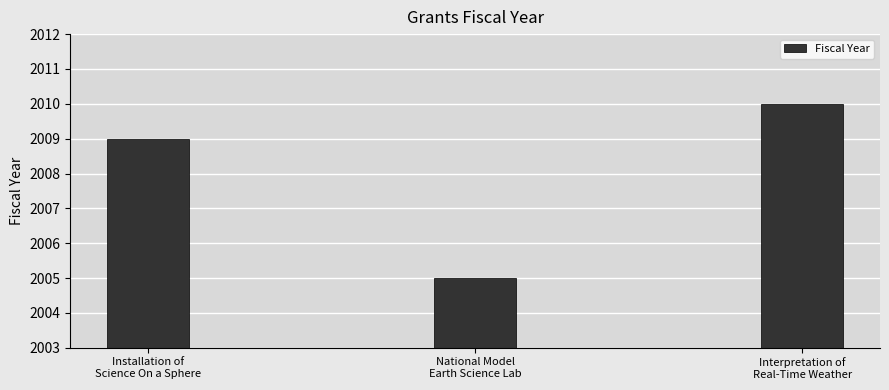

Is it true that the value at Interpretation of
Real-Time Weather is 2010?

True